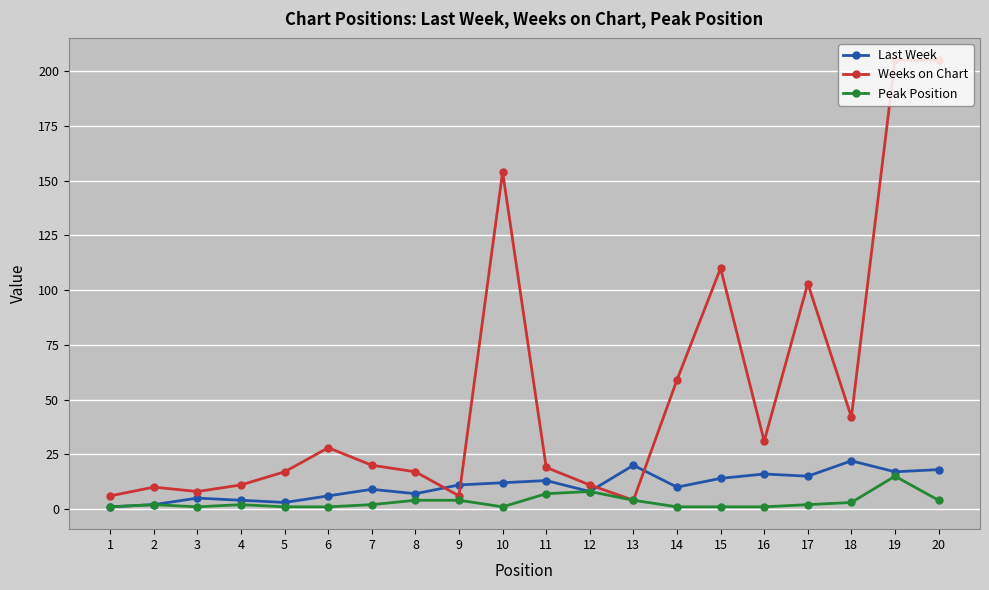

Reading left to right, extract all data points from this chart.

Last Week: 1	2	5	4	3	6	9	7	11	12	13	8	20	10	14	16	15	22	17	18
Weeks on Chart: 6	10	8	11	17	28	20	17	6	154	19	11	4	59	110	31	103	42	205	205
Peak Position: 1	2	1	2	1	1	2	4	4	1	7	8	4	1	1	1	2	3	15	4